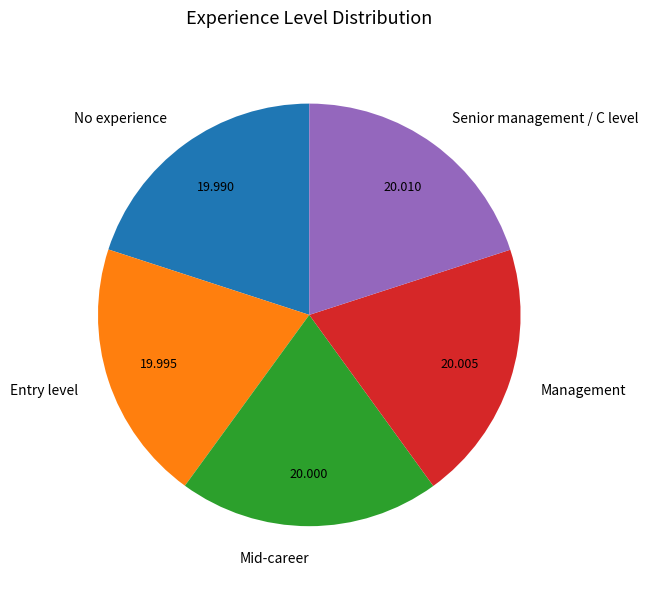

Do Entry level and Management together represent more than half of the pie?

No